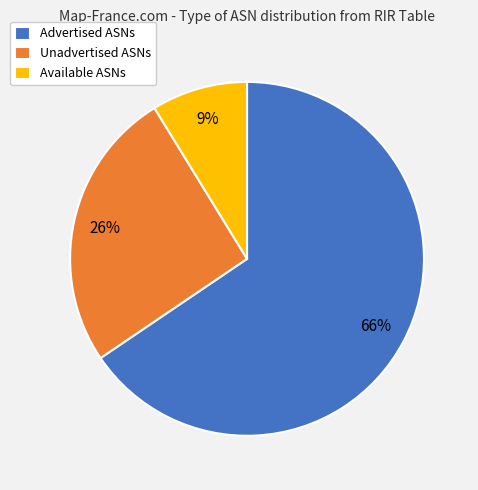

To the nearest percent, what is the combined percentage of Unadvertised ASNs and Advertised ASNs?

91%